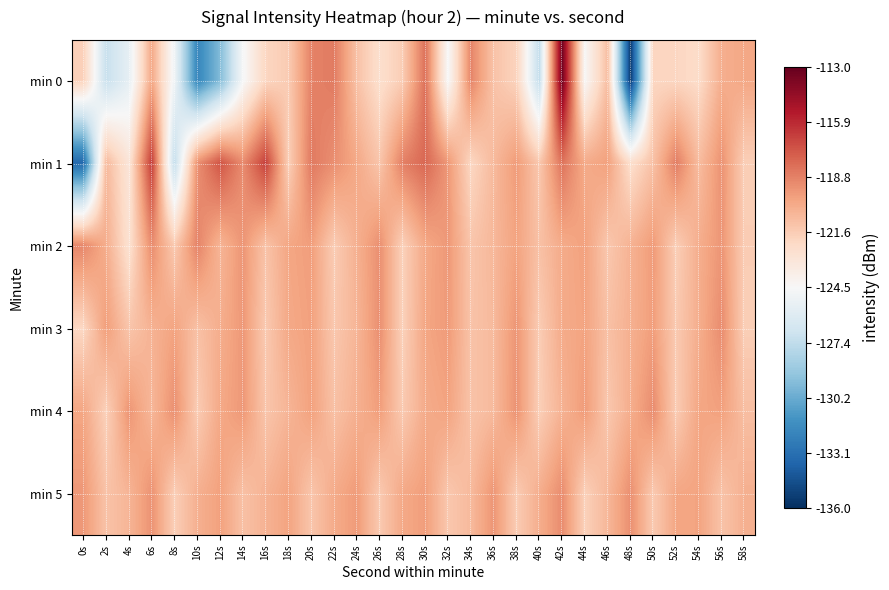

Reading right to left, extract all data points from this chart.

min 0: 58s=-120.1	56s=-120.3	54s=-122.3	52s=-122.0	50s=-122.1	48s=-135.6	46s=-121.0	44s=-124.4	42s=-113.3	40s=-127.4	38s=-121.9	36s=-121.2	34s=-118.8	32s=-124.5	30s=-118.2	28s=-121.6	26s=-122.5	24s=-121.2	22s=-118.5	20s=-118.8	18s=-121.6	16s=-122.0	14s=-124.6	12s=-129.5	10s=-132.0	8s=-125.0	6s=-120.1	4s=-125.5	2s=-127.2	0s=-121.8
min 1: 58s=-121.7	56s=-119.3	54s=-120.9	52s=-118.6	50s=-121.1	48s=-122.5	46s=-119.8	44s=-120.2	42s=-118.3	40s=-121.4	38s=-119.6	36s=-120.8	34s=-122.1	32s=-119.5	30s=-117.9	28s=-118.7	26s=-121.3	24s=-120.1	22s=-119.2	20s=-118.5	18s=-121.7	16s=-116.6	14s=-119.1	12s=-117.3	10s=-119.3	8s=-127.3	6s=-116.5	4s=-123.0	2s=-120.8	0s=-133.4
min 2: 58s=-121.6	56s=-119.4	54s=-120.3	52s=-121.7	50s=-119.6	48s=-120.5	46s=-121.4	44s=-119.8	42s=-120.2	40s=-121.1	38s=-119.9	36s=-120.7	34s=-121.3	32s=-119.5	30s=-120.1	28s=-121.8	26s=-119.2	24s=-120.4	22s=-121.6	20s=-119.7	18s=-120.0	16s=-121.2	14s=-119.4	12s=-120.6	10s=-118.8	8s=-121.5	6s=-119.1	4s=-122.7	2s=-120.3	0s=-118.9
min 3: 58s=-121.7	56s=-119.1	54s=-120.3	52s=-121.5	50s=-119.7	48s=-120.4	46s=-121.1	44s=-119.9	42s=-120.2	40s=-121.6	38s=-119.4	36s=-120.8	34s=-121.2	32s=-119.6	30s=-120.0	28s=-121.8	26s=-119.2	24s=-120.6	22s=-121.4	20s=-119.8	18s=-120.1	16s=-121.5	14s=-119.5	12s=-120.3	10s=-121.1	8s=-119.9	6s=-120.5	4s=-121.3	2s=-119.7	0s=-122.1
min 4: 58s=-121.0	56s=-119.8	54s=-120.0	52s=-121.6	50s=-119.1	48s=-120.3	46s=-121.4	44s=-119.6	42s=-120.5	40s=-121.7	38s=-119.3	36s=-120.8	34s=-121.2	32s=-119.9	30s=-120.2	28s=-121.5	26s=-119.7	24s=-120.4	22s=-121.1	20s=-119.8	18s=-120.6	16s=-121.3	14s=-119.5	12s=-120.1	10s=-121.6	8s=-119.2	6s=-120.7	4s=-119.4	2s=-121.8	0s=-120.0
min 5: 58s=-120.4	56s=-121.2	54s=-119.9	52s=-120.0	50s=-121.5	48s=-119.2	46s=-120.7	44s=-121.8	42s=-119.1	40s=-120.3	38s=-121.6	36s=-119.4	34s=-120.8	32s=-121.4	30s=-119.7	28s=-120.1	26s=-121.5	24s=-119.6	22s=-120.2	20s=-121.3	18s=-119.9	16s=-120.5	14s=-121.1	12s=-119.8	10s=-120.4	8s=-121.7	6s=-119.3	4s=-120.6	2s=-121.2	0s=-119.5